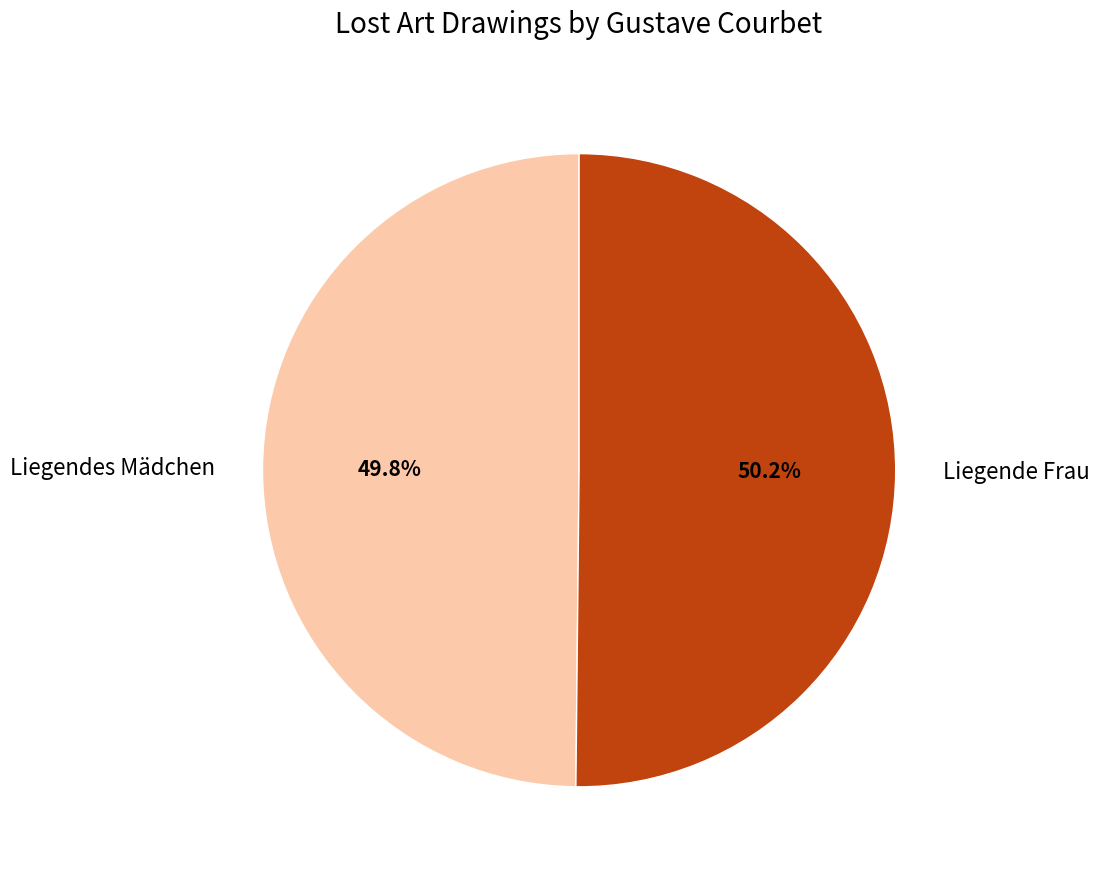

Does any single category account for the majority?

Yes